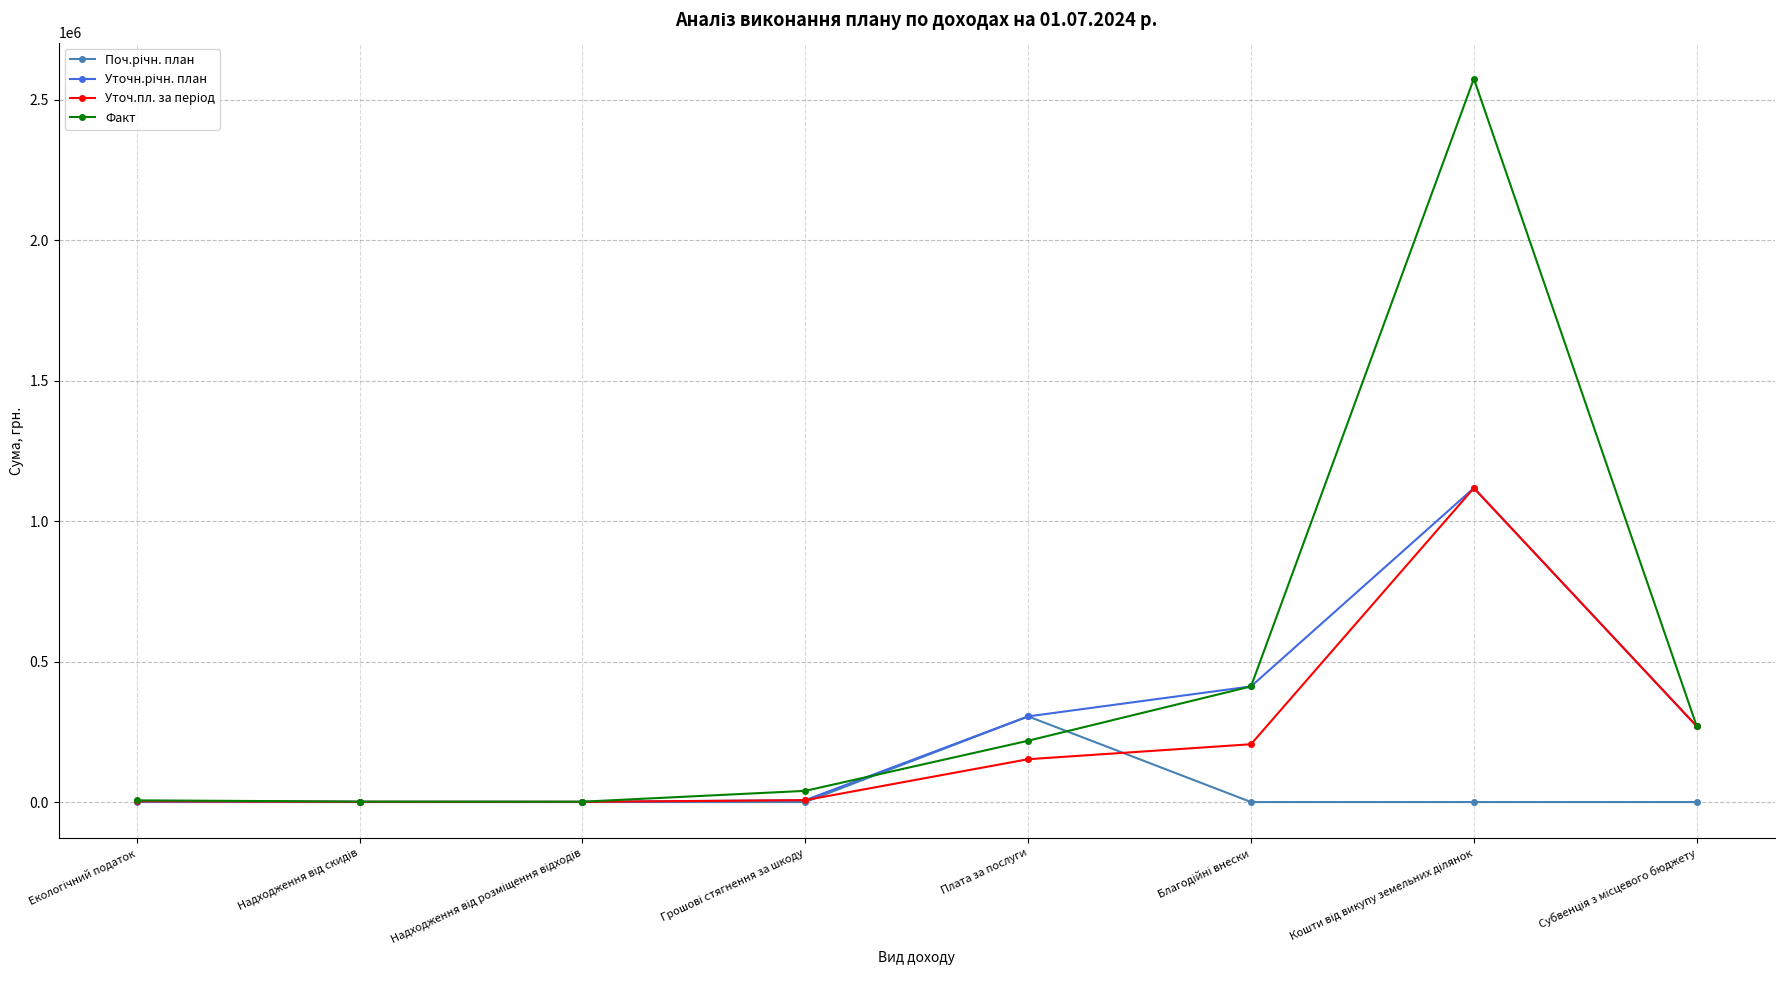

Which series has the largest total across all categories?

Факт